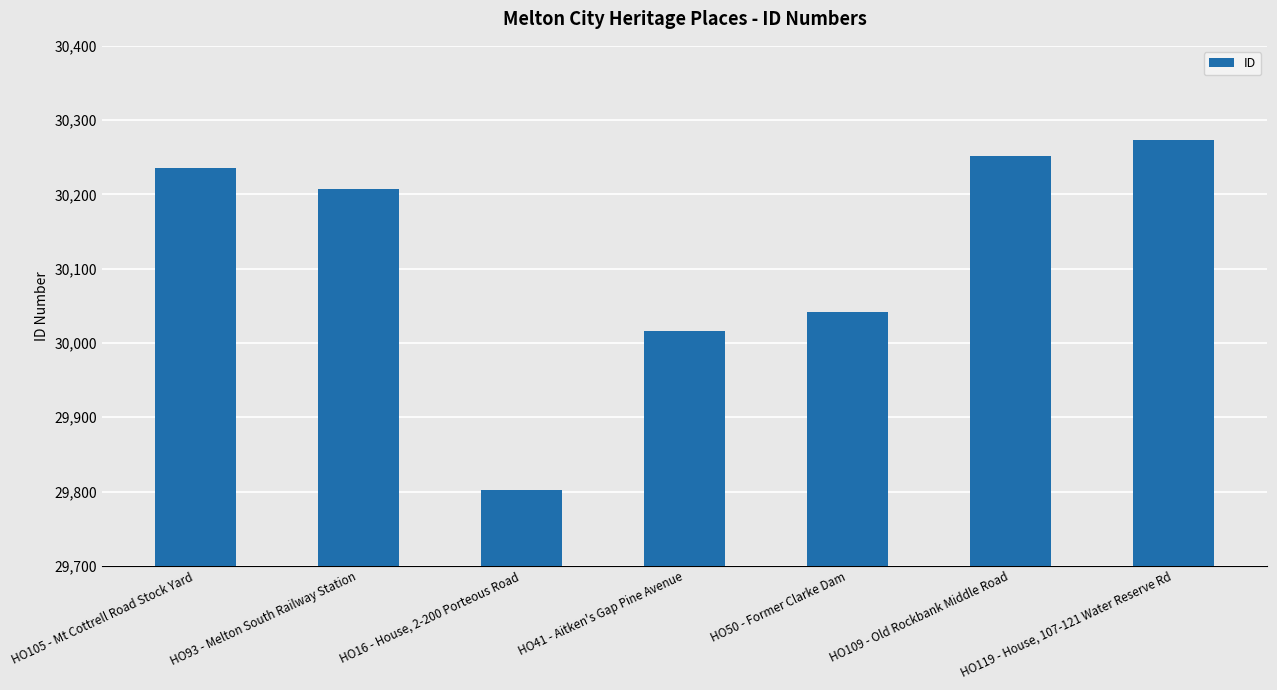

What is the sum of all values?

210828